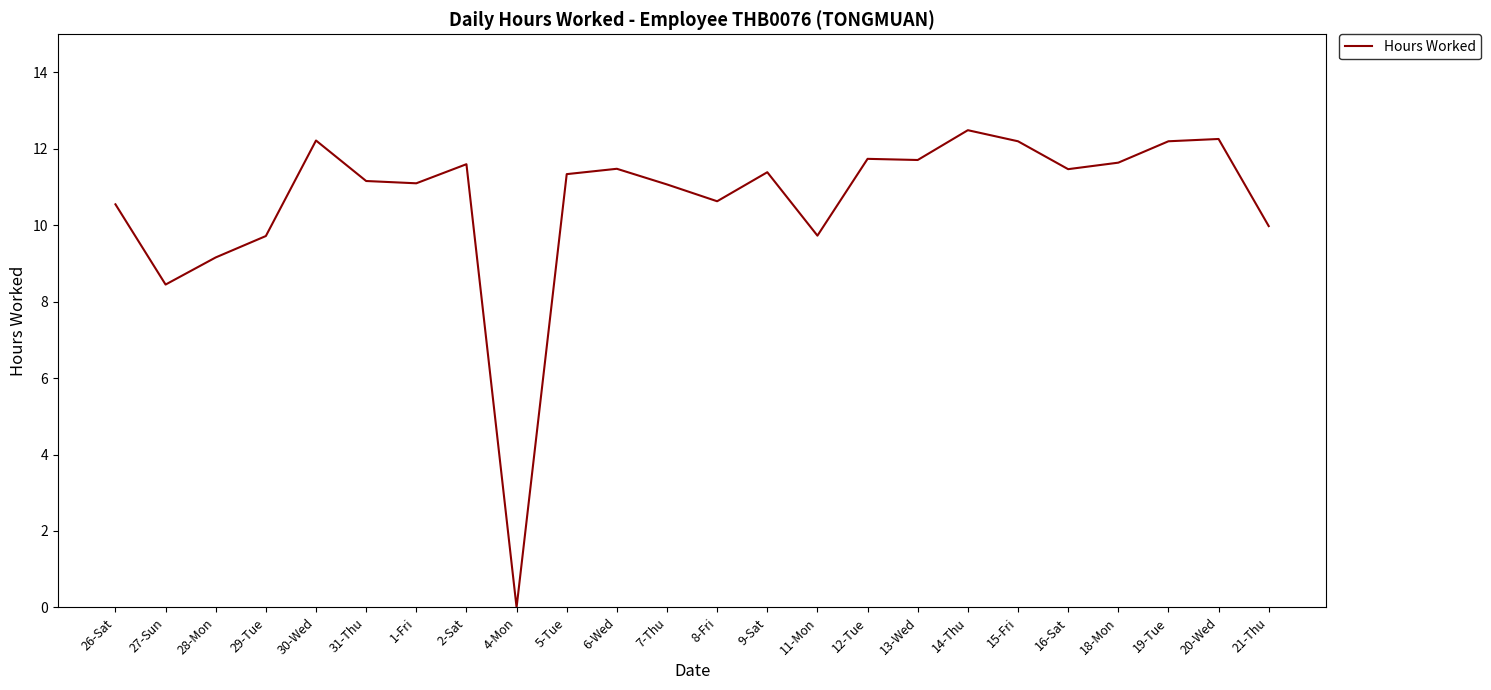

How many distinct data groups are displayed?

1